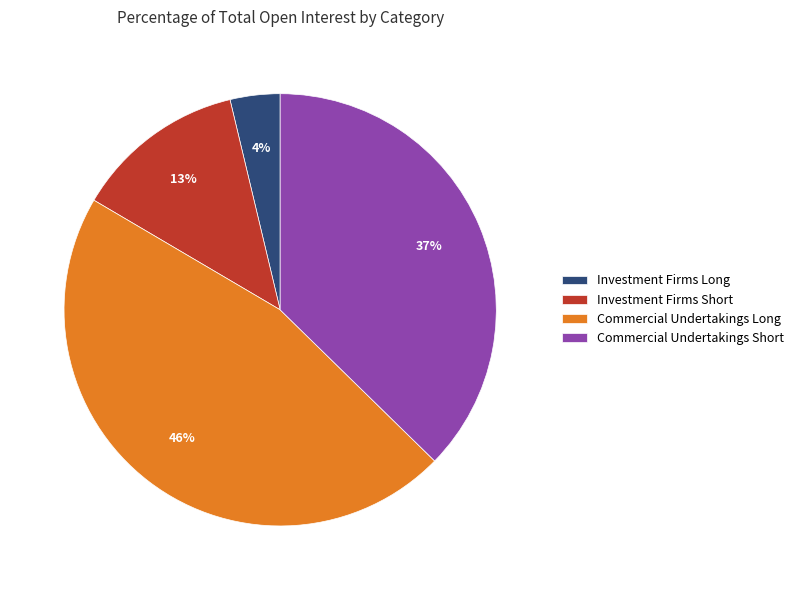

To the nearest percent, what percentage of the pie is Investment Firms Short?

13%